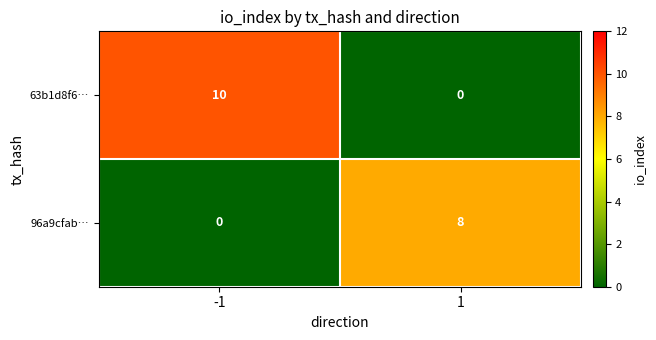

What is the total value across all series at 1?

8